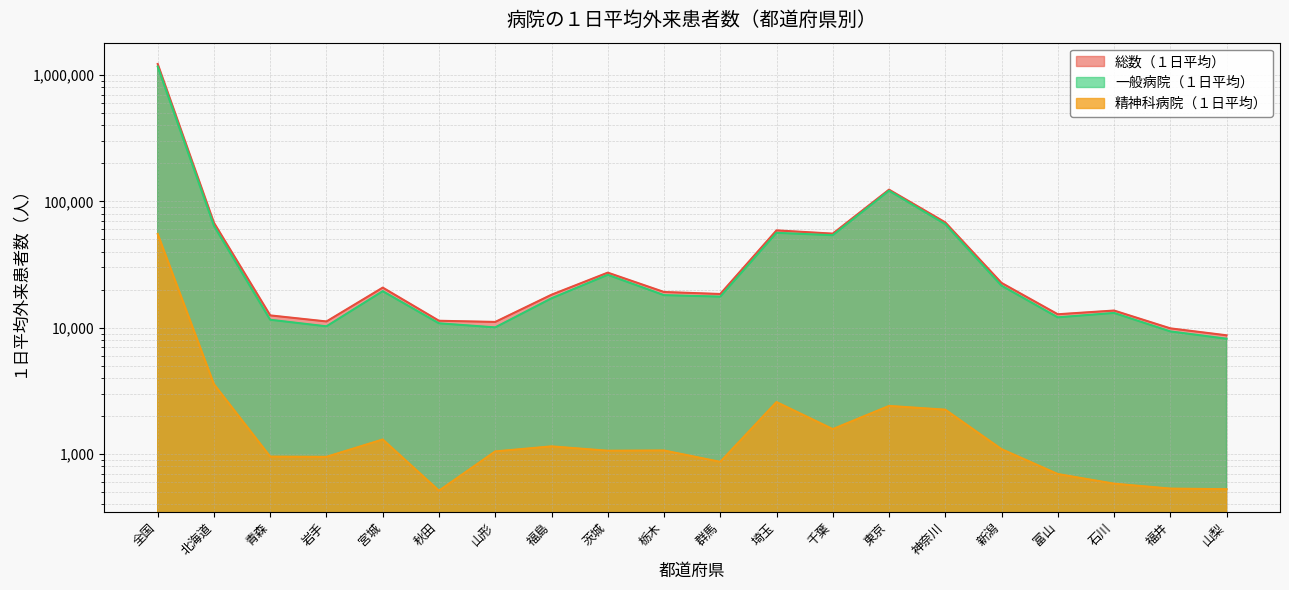

What is the total value across all series at 東京?

247481